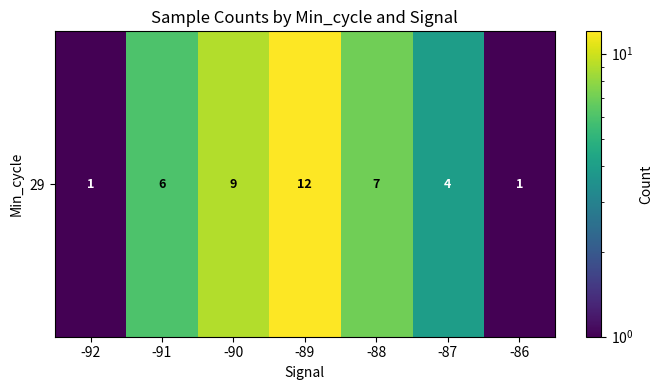

What is the ratio of the value at -86 to the value at -90?

0.1